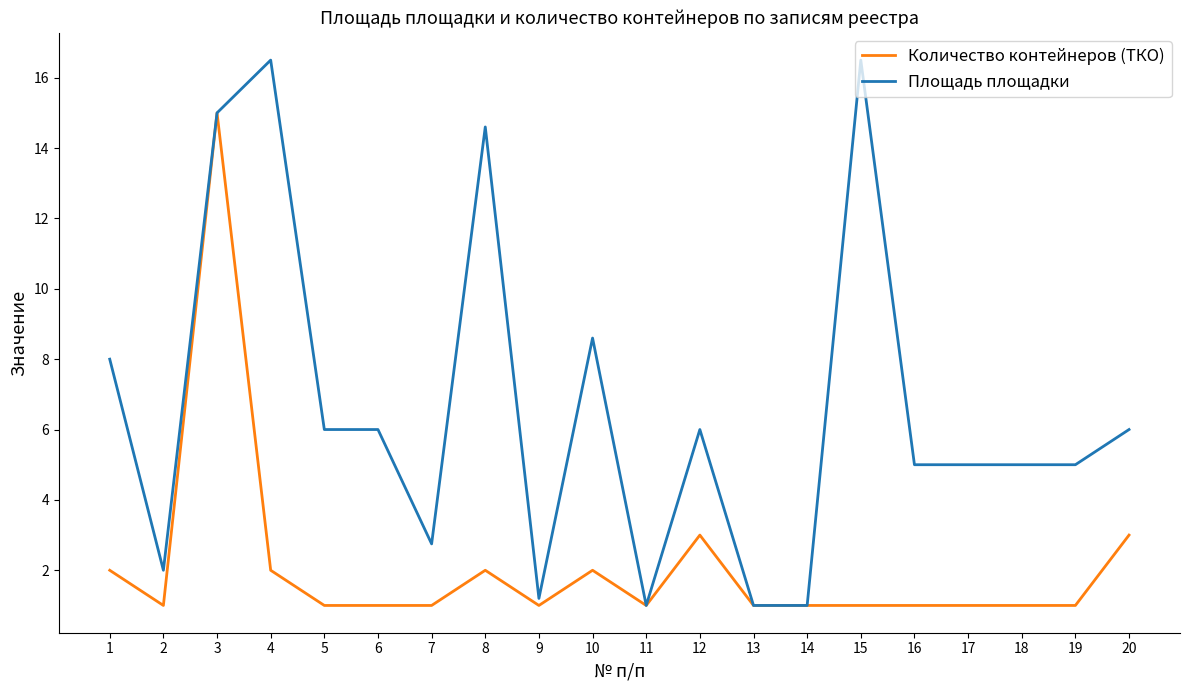

The Площадь площадки series shows 10.6 at 20. True or false?

False